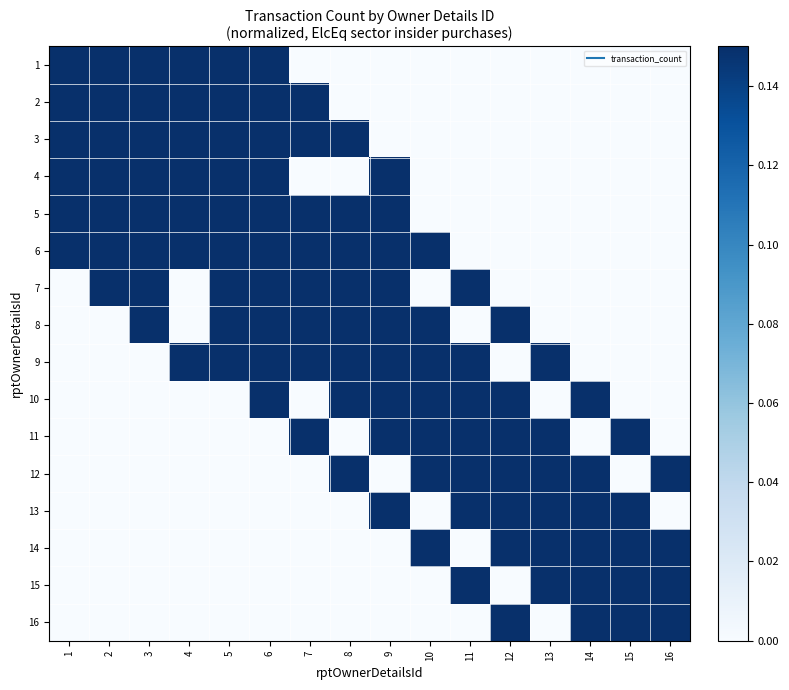

Reading right to left, extract all data points from this chart.

1: 16=0.0	15=0.0	14=0.0	13=0.0	12=0.0	11=0.0	10=0.0	9=0.0	8=0.0	7=0.0	6=0.2	5=0.2	4=0.2	3=0.2	2=0.3	1=0.5
2: 16=0.0	15=0.0	14=0.0	13=0.0	12=0.0	11=0.0	10=0.0	9=0.0	8=0.0	7=0.2	6=0.2	5=0.3	4=0.2	3=0.2	2=0.8	1=0.3
3: 16=0.0	15=0.0	14=0.0	13=0.0	12=0.0	11=0.0	10=0.0	9=0.0	8=0.2	7=0.2	6=0.2	5=0.2	4=0.2	3=0.7	2=0.2	1=0.2
4: 16=0.0	15=0.0	14=0.0	13=0.0	12=0.0	11=0.0	10=0.0	9=0.2	8=0.0	7=0.0	6=0.2	5=0.2	4=0.5	3=0.2	2=0.2	1=0.2
5: 16=0.0	15=0.0	14=0.0	13=0.0	12=0.0	11=0.0	10=0.0	9=0.2	8=0.2	7=0.2	6=0.2	5=1.0	4=0.2	3=0.2	2=0.3	1=0.2
6: 16=0.0	15=0.0	14=0.0	13=0.0	12=0.0	11=0.0	10=0.2	9=0.2	8=0.2	7=0.2	6=0.7	5=0.2	4=0.2	3=0.2	2=0.2	1=0.2
7: 16=0.0	15=0.0	14=0.0	13=0.0	12=0.0	11=0.2	10=0.0	9=0.2	8=0.2	7=0.5	6=0.2	5=0.2	4=0.0	3=0.2	2=0.2	1=0.0
8: 16=0.0	15=0.0	14=0.0	13=0.0	12=0.2	11=0.0	10=0.2	9=0.2	8=0.3	7=0.2	6=0.2	5=0.2	4=0.0	3=0.2	2=0.0	1=0.0
9: 16=0.0	15=0.0	14=0.0	13=0.2	12=0.0	11=0.2	10=0.2	9=0.5	8=0.2	7=0.2	6=0.2	5=0.2	4=0.2	3=0.0	2=0.0	1=0.0
10: 16=0.0	15=0.0	14=0.2	13=0.0	12=0.2	11=0.2	10=0.3	9=0.2	8=0.2	7=0.0	6=0.2	5=0.0	4=0.0	3=0.0	2=0.0	1=0.0
11: 16=0.0	15=0.2	14=0.0	13=0.2	12=0.2	11=0.3	10=0.2	9=0.2	8=0.0	7=0.2	6=0.0	5=0.0	4=0.0	3=0.0	2=0.0	1=0.0
12: 16=0.2	15=0.0	14=0.2	13=0.2	12=0.3	11=0.2	10=0.2	9=0.0	8=0.2	7=0.0	6=0.0	5=0.0	4=0.0	3=0.0	2=0.0	1=0.0
13: 16=0.0	15=0.2	14=0.2	13=0.5	12=0.2	11=0.2	10=0.0	9=0.2	8=0.0	7=0.0	6=0.0	5=0.0	4=0.0	3=0.0	2=0.0	1=0.0
14: 16=0.2	15=0.2	14=0.3	13=0.2	12=0.2	11=0.0	10=0.2	9=0.0	8=0.0	7=0.0	6=0.0	5=0.0	4=0.0	3=0.0	2=0.0	1=0.0
15: 16=0.2	15=0.5	14=0.2	13=0.2	12=0.0	11=0.2	10=0.0	9=0.0	8=0.0	7=0.0	6=0.0	5=0.0	4=0.0	3=0.0	2=0.0	1=0.0
16: 16=0.3	15=0.2	14=0.2	13=0.0	12=0.2	11=0.0	10=0.0	9=0.0	8=0.0	7=0.0	6=0.0	5=0.0	4=0.0	3=0.0	2=0.0	1=0.0